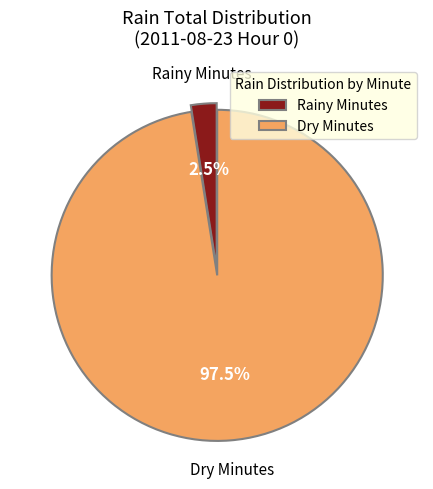

How many slices are in this pie chart?

2